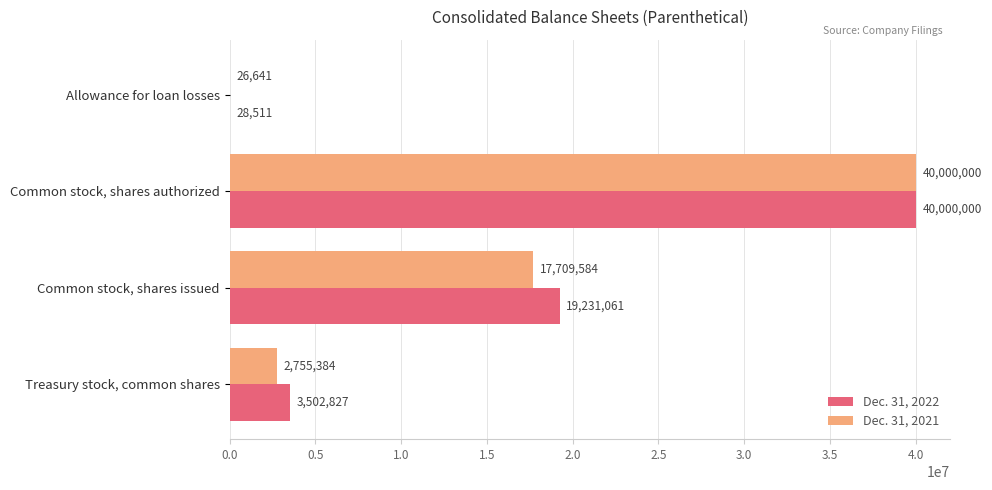

What is the sum of the Dec. 31, 2021 values at Common stock, shares issued and Common stock, shares authorized?

57709584